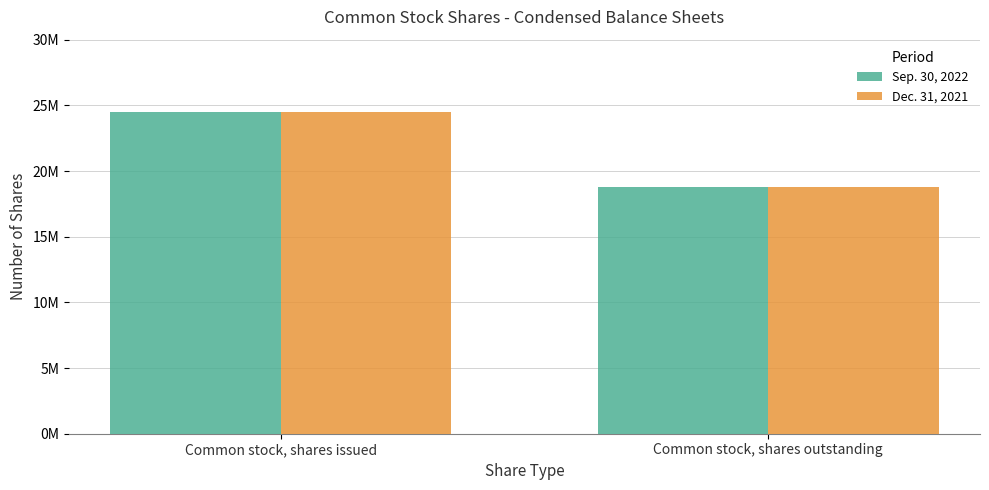

Count the Dec. 31, 2021 values in the range 18781242 to 24502157.

2